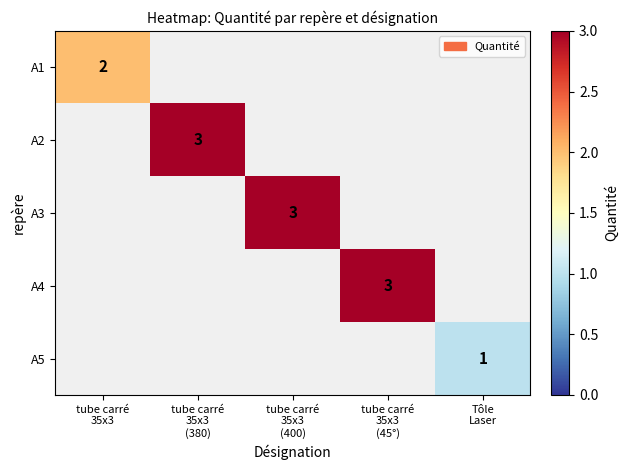

What is the minimum value for A1?

2.0